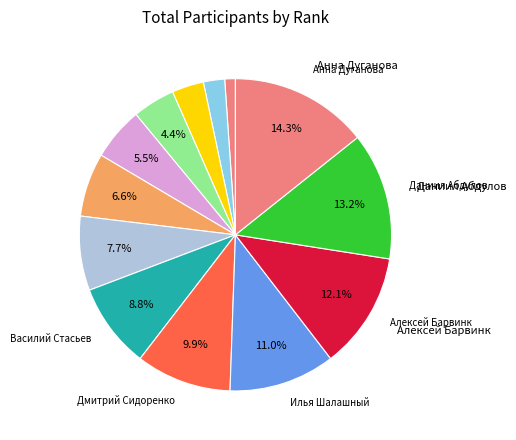

Rank the categories by value from lowest to highest.

Лев Маслов, Александр Докин, Дмитрий Душейко, Артём Сосновских, Илья Епифанов, Тимофей Терещенко, Ольга Ясакова, Василий Стасьев, Дмитрий Сидоренко, Илья Шалашный, Алексей Барвинк, Даниил Абдулов, Анна Дуганова